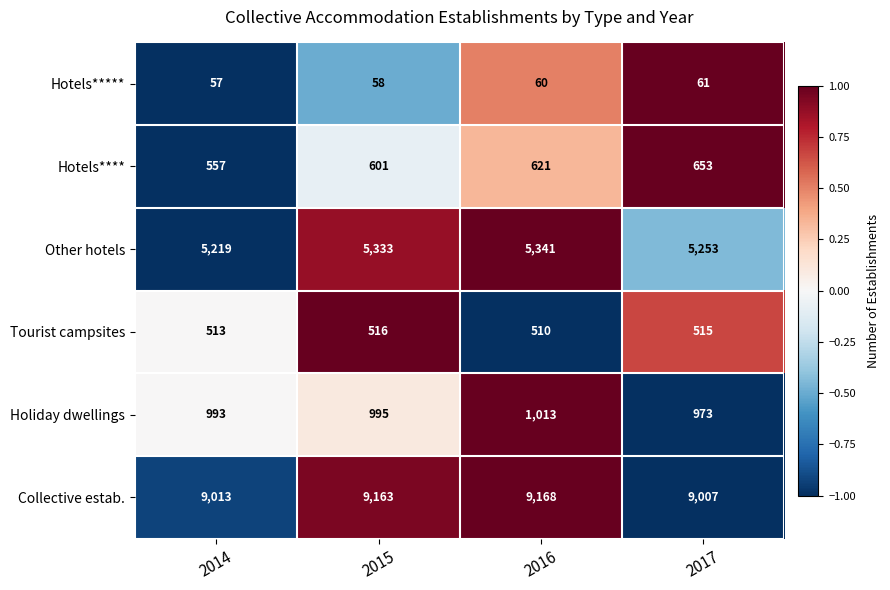

Count the number of data series in this chart.

6